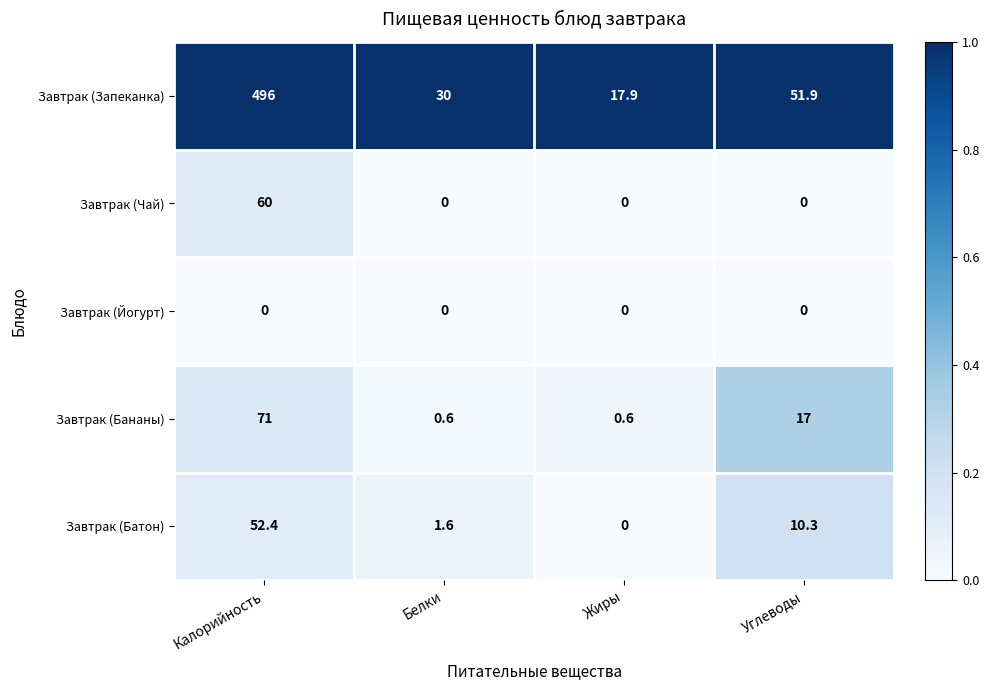

List the series in order of their peak value, highest first.

Завтрак (Запеканка), Завтрак (Бананы), Завтрак (Чай), Завтрак (Батон), Завтрак (Йогурт)